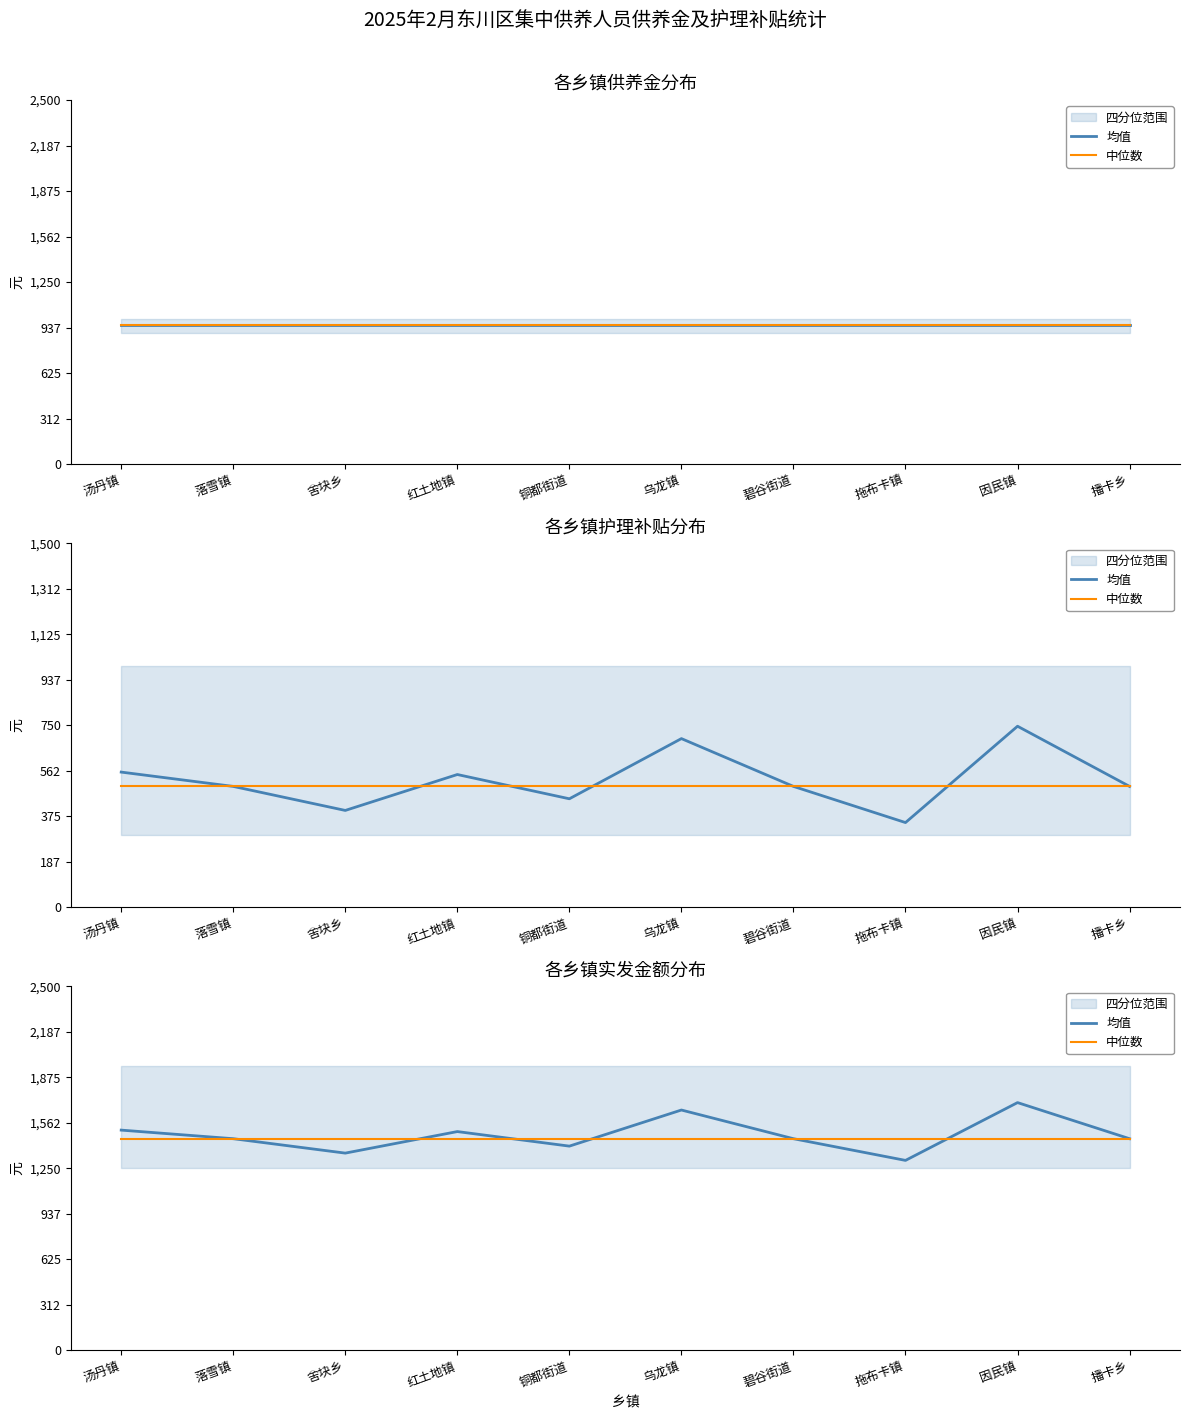

Where do 均值 and 中位数 first cross each other?

舍块乡 and 红土地镇